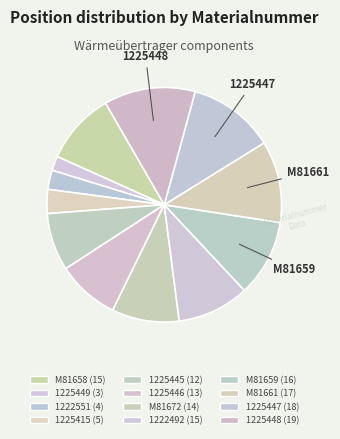

The 1222551 slice represents 15% of the pie. True or false?

False